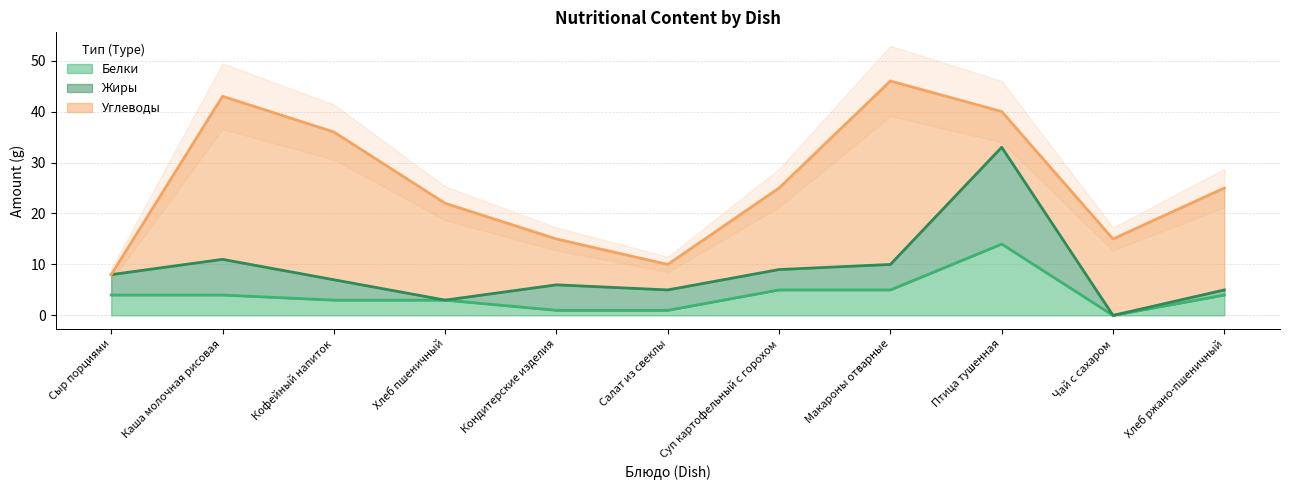

The value of Жиры at Суп картофельный с горохом is 7. True or false?

False